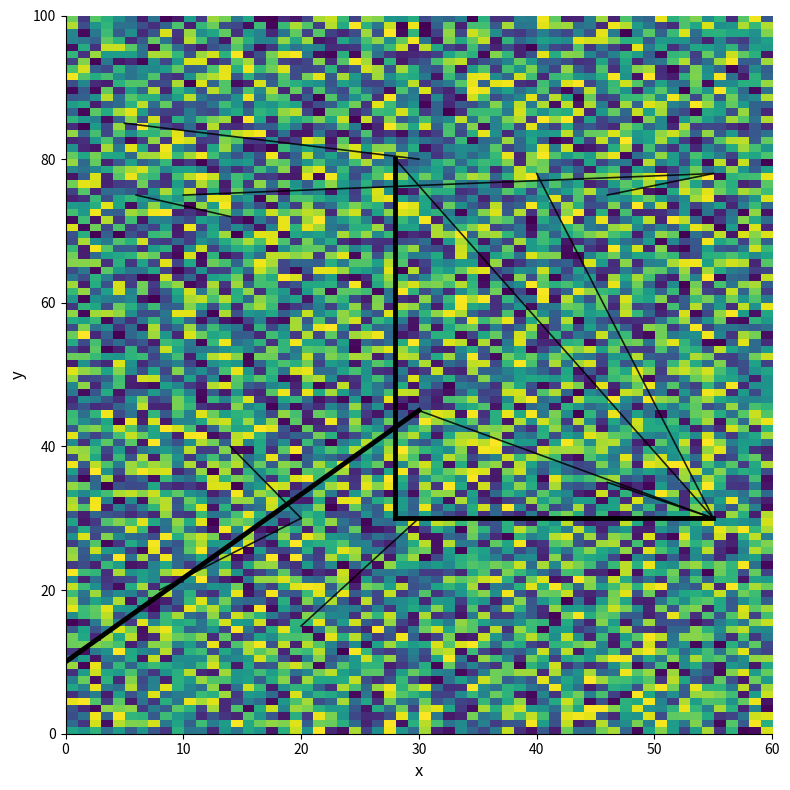

What is the greatest value displayed?

1845